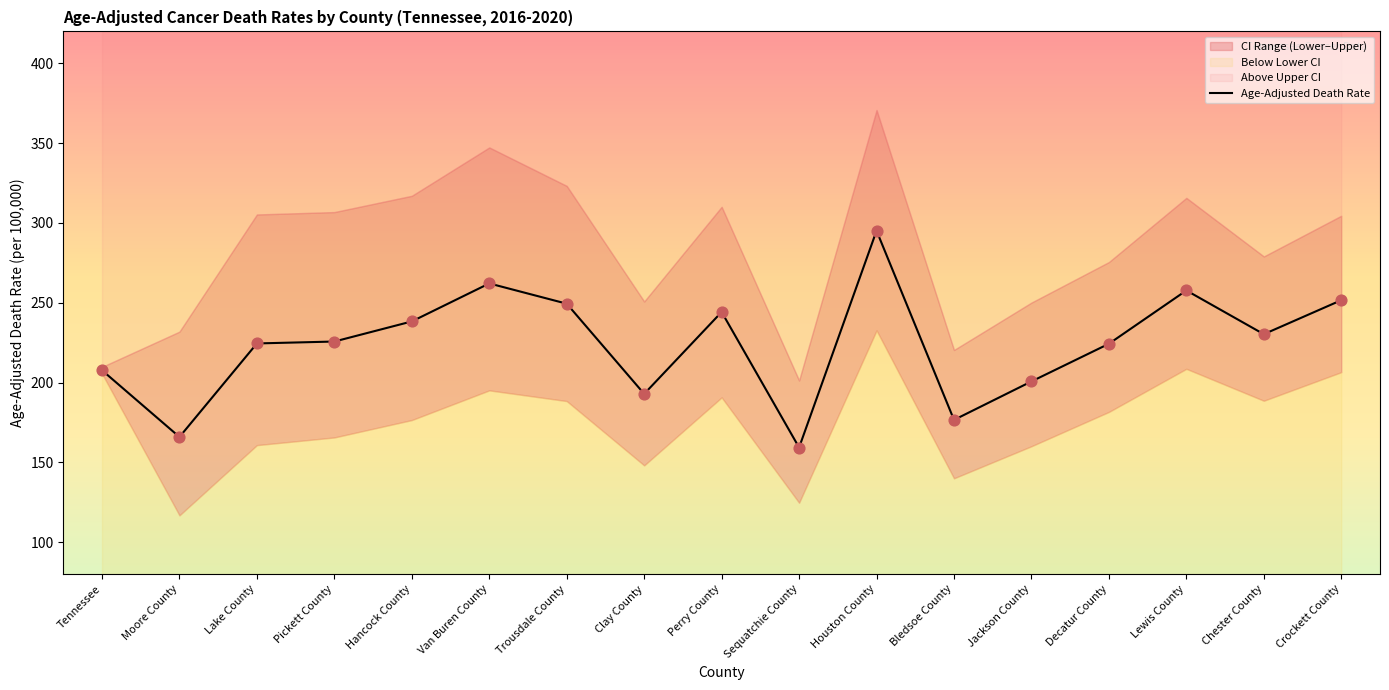

What is the total value across all series at Chester County?

697.9